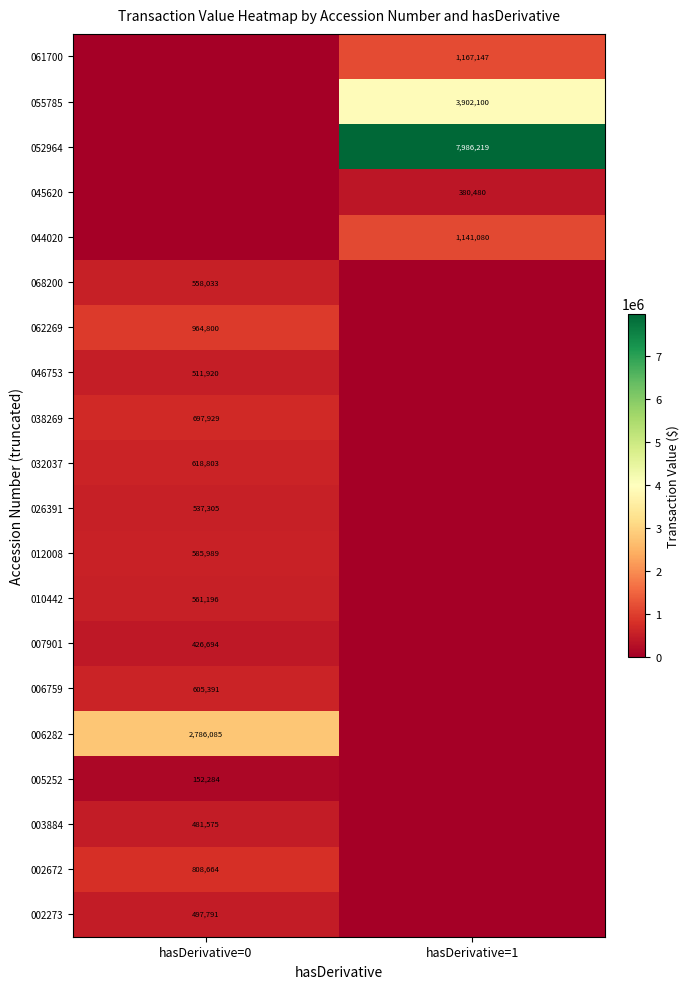

What is the difference between the highest and lowest values at hasDerivative=0?

2786085